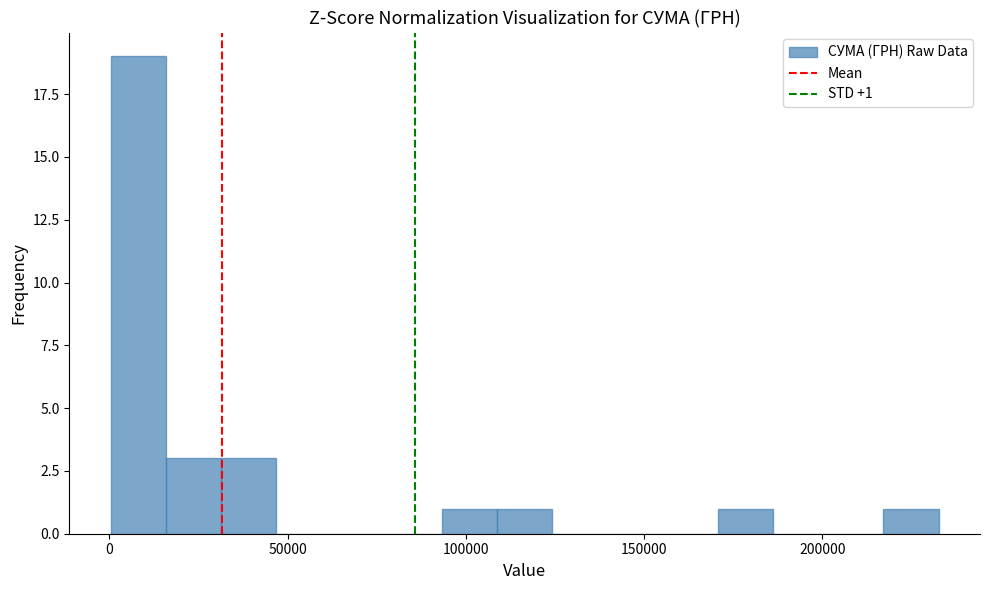

Read against the x-axis, roughly where is the centre of the tallest bar?

10000